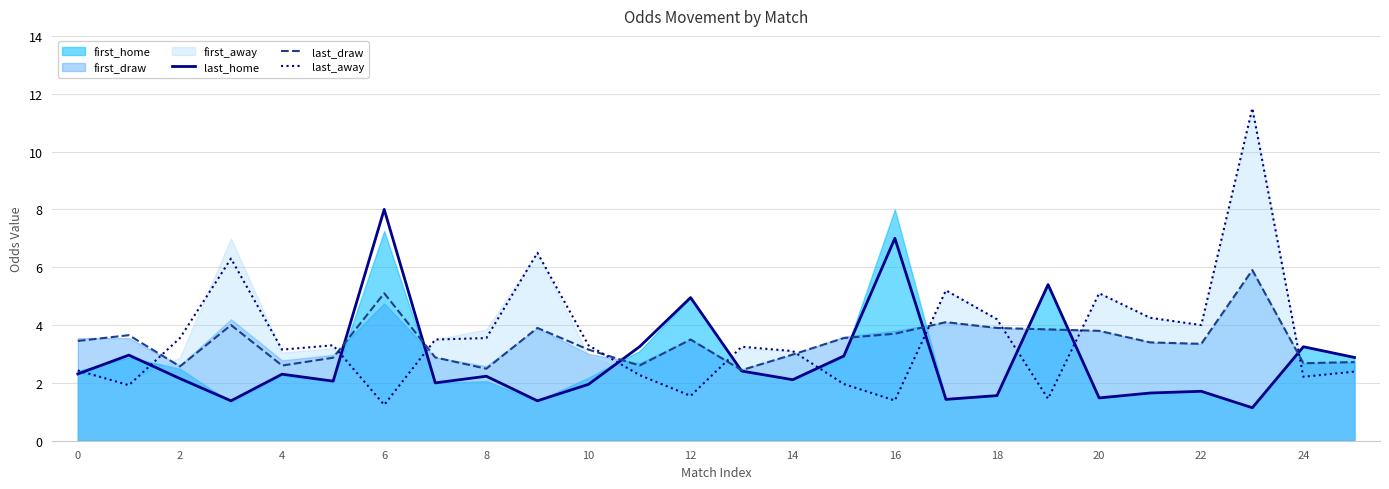

What is the label of the 16th point from the left?

15